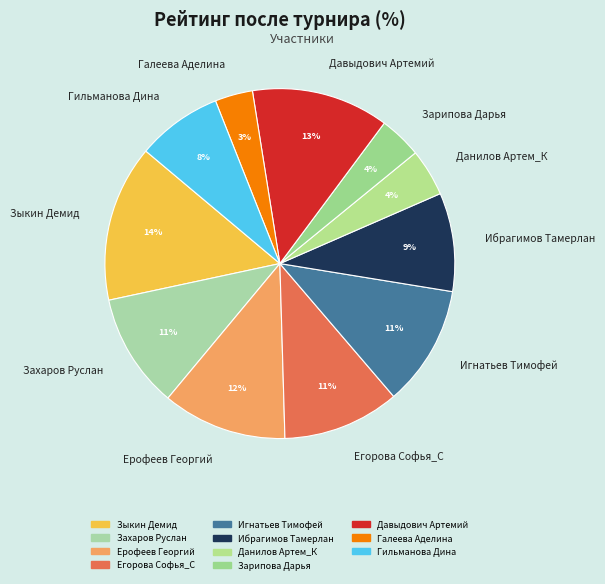

To the nearest percent, what is the combined percentage of Данилов Артем_К and Егорова Софья_С?

15%